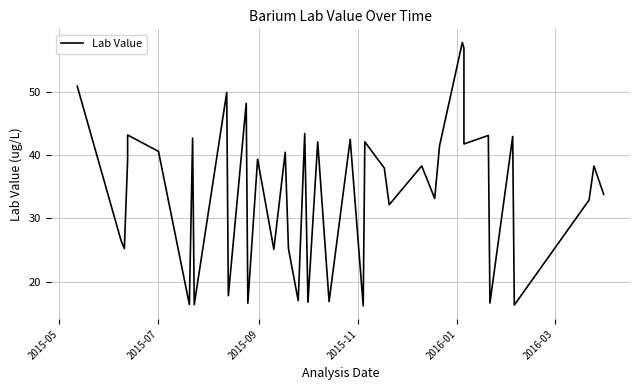

What is the sum of all values?

1363.2